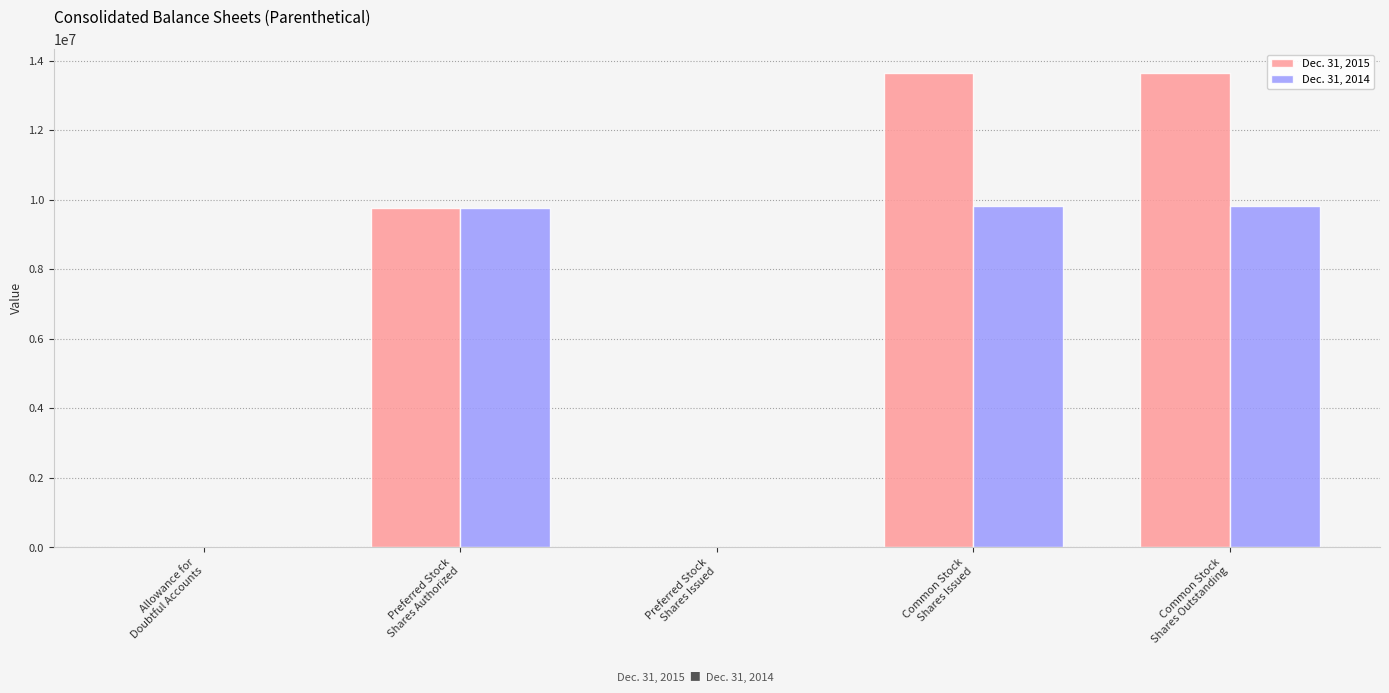

Which series has the largest total across all categories?

Dec. 31, 2015